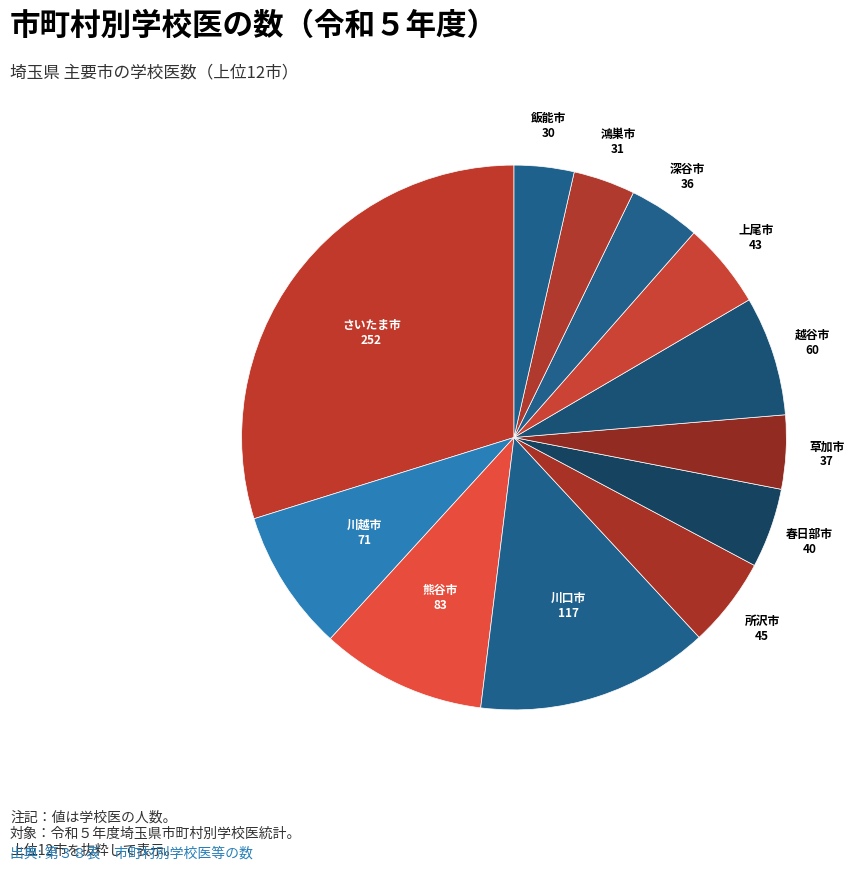

To the nearest percent, what is the average slice percentage?

8%